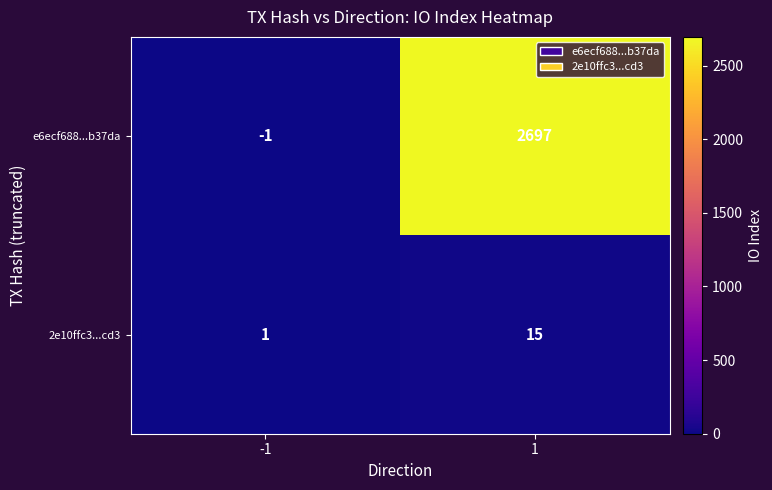

The value of e6ecf688...b37da at -1 is -1. True or false?

True